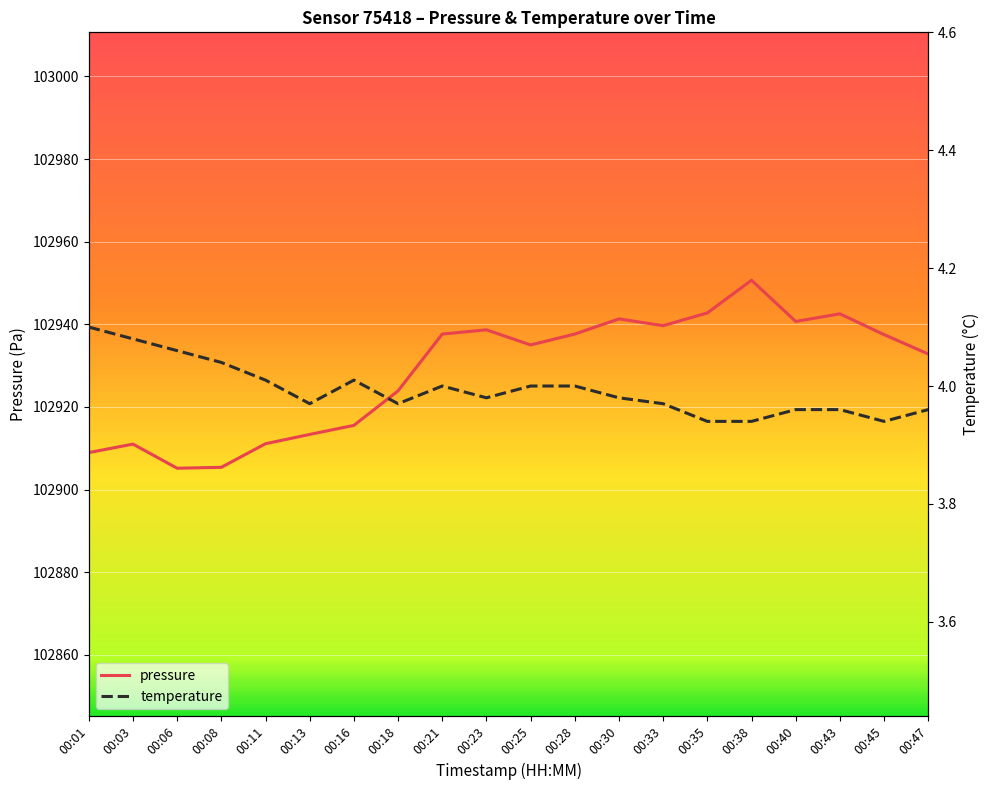

True or false: temperature has more than 0 points higher than both neighbors.

True